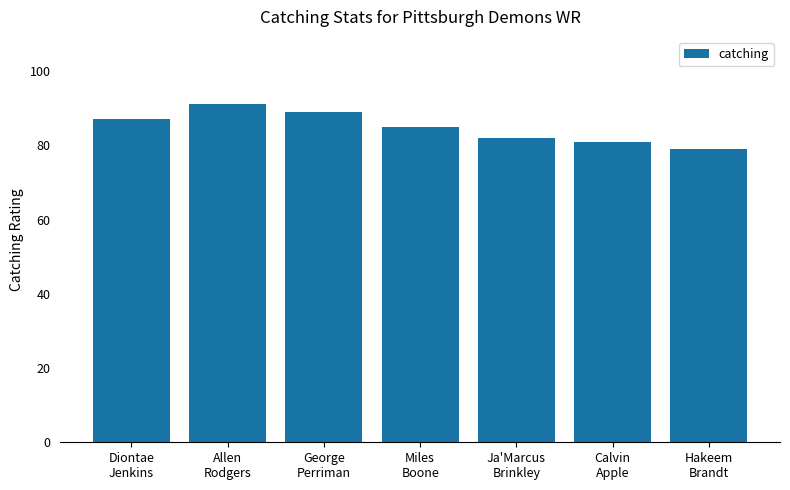

At which label does the data first exceed 85?

Diontae
Jenkins